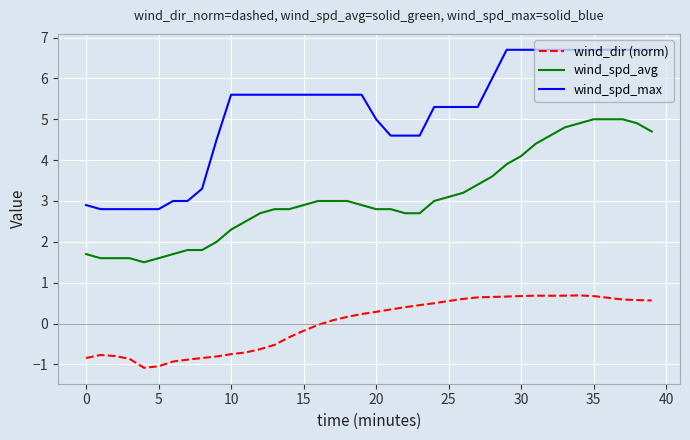

Which series has the largest total across all categories?

wind_spd_max